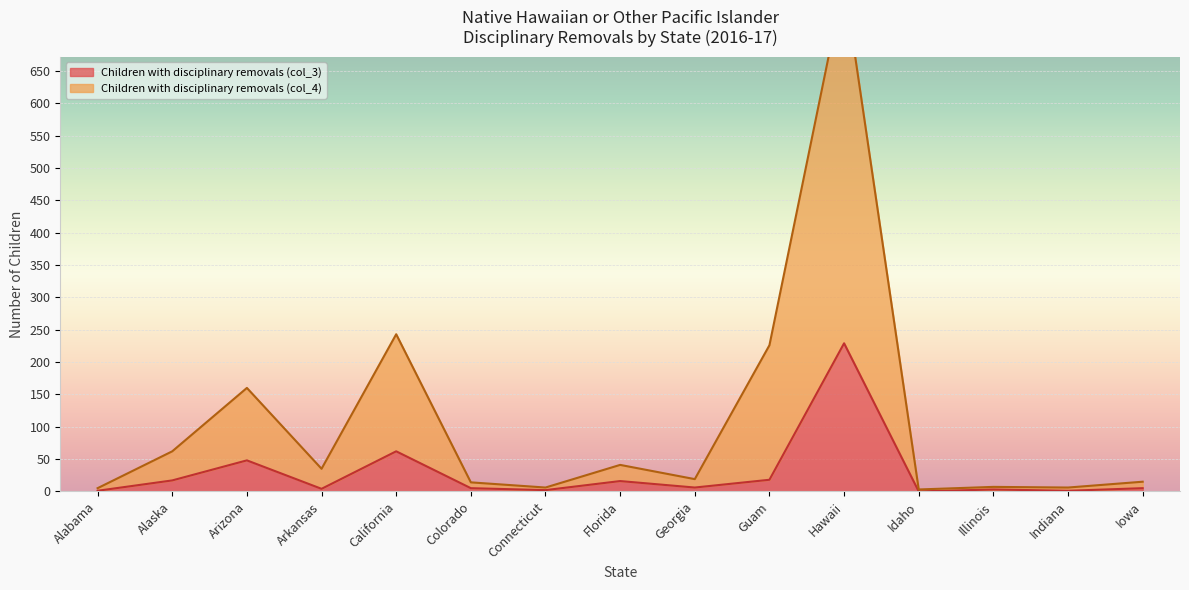

What is the greatest value displayed?

789